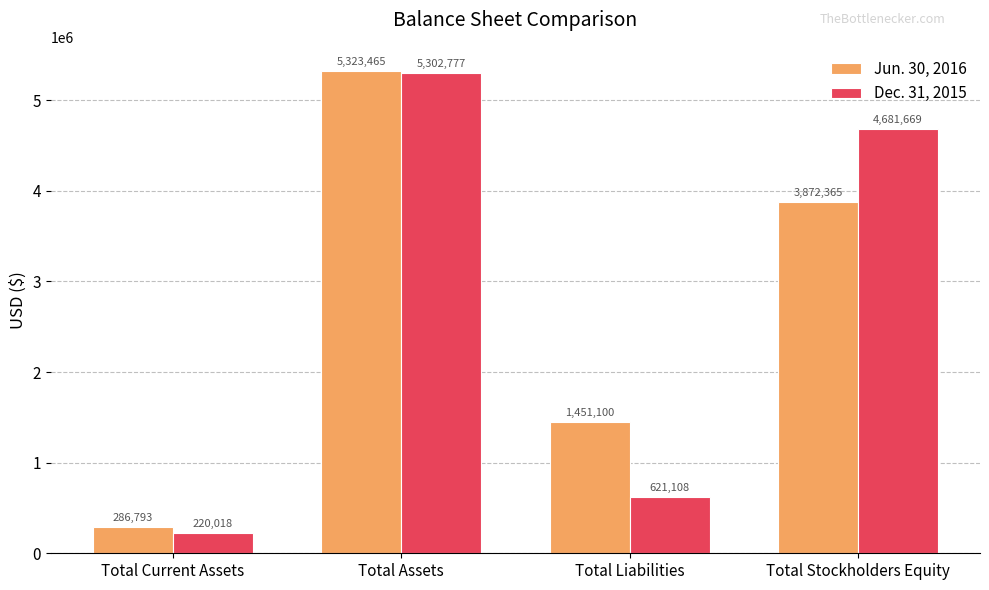

Which series has the largest total across all categories?

Jun. 30, 2016